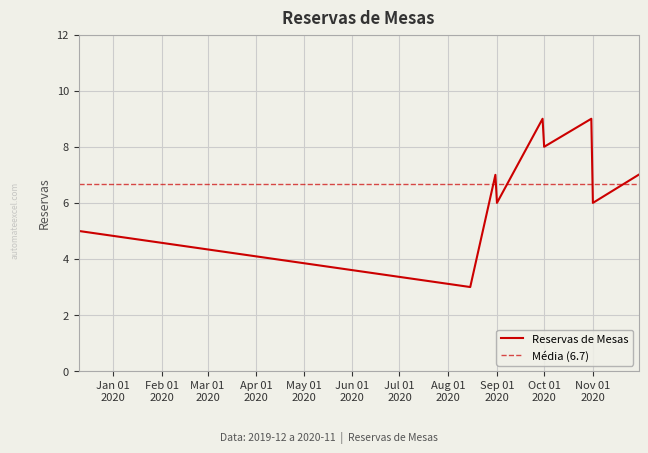

Where is the first local maximum?

2020-08-31